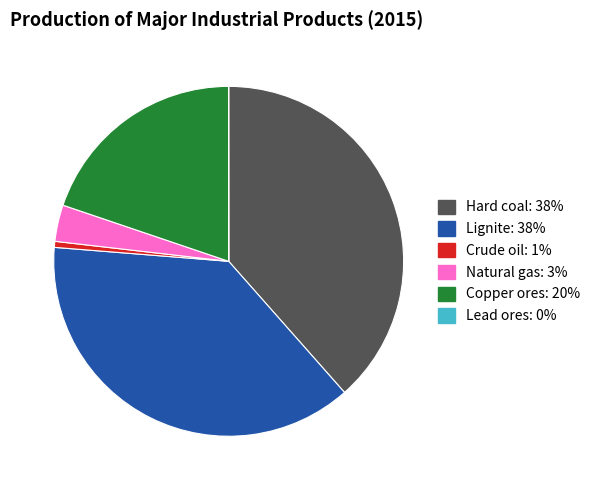

Which slice is the largest?

Hard coal